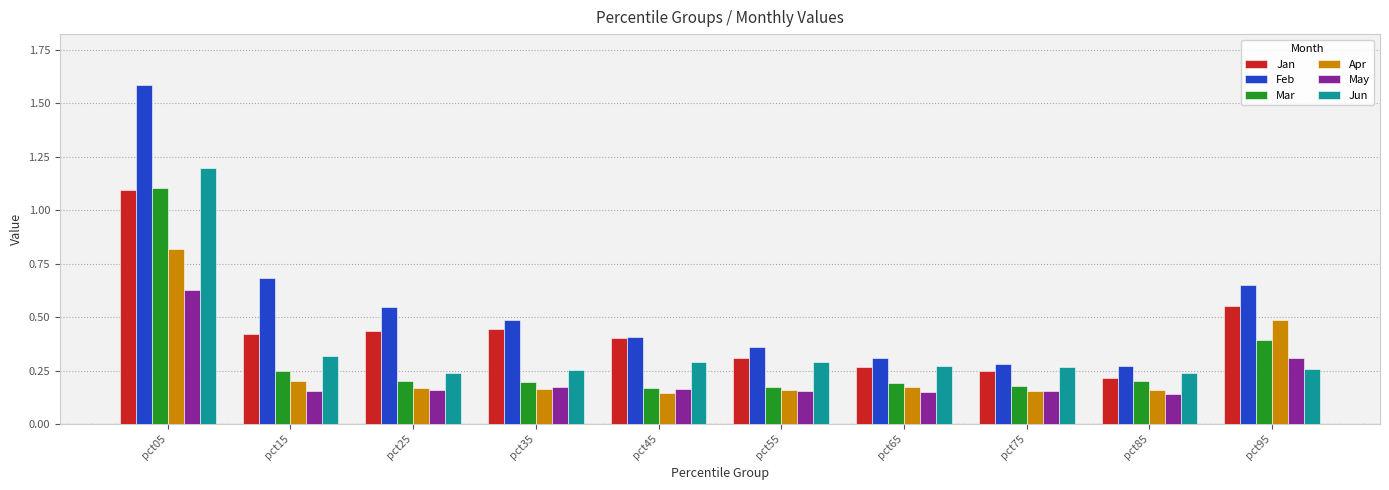

The value of Jun at pct05 is 1.2. True or false?

True